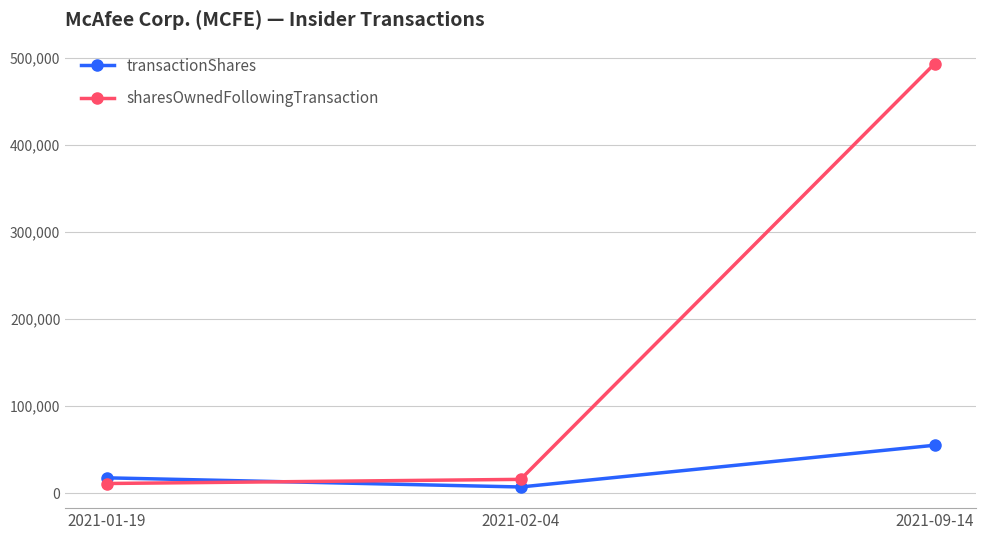

Reading left to right, list all the values displayed in this chart.

transactionShares: 2021-01-19=17772	2021-02-04=7267	2021-09-14=55184
sharesOwnedFollowingTransaction: 2021-01-19=11258	2021-02-04=16012	2021-09-14=493145